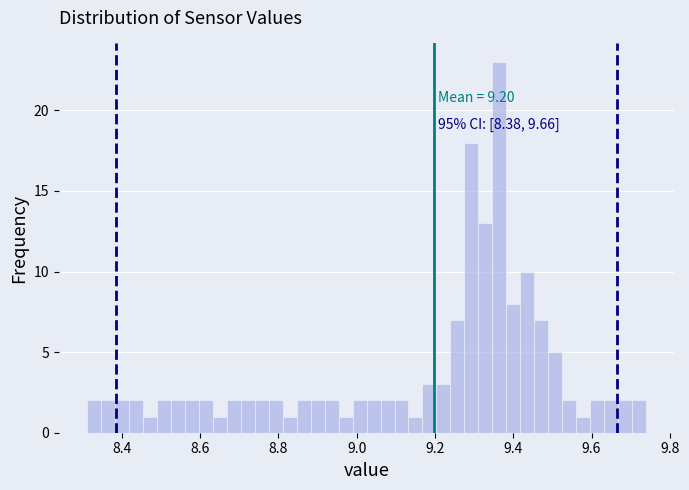

Around what value on the x-axis is the tallest bar? Give the approximate position of its centre, as read against the axis.

9.36